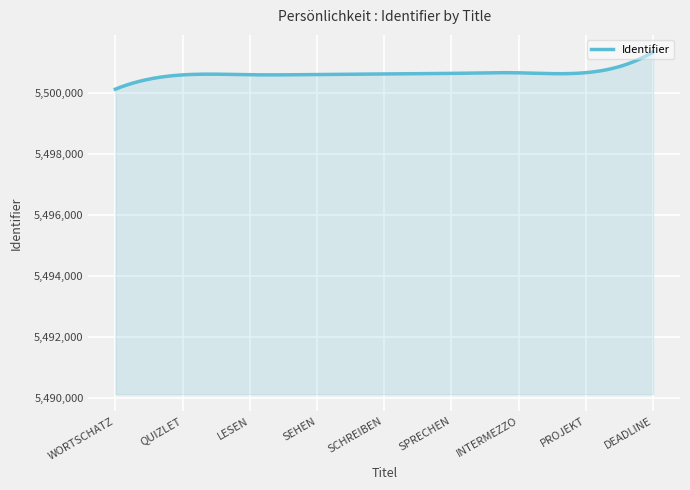

What is the greatest value displayed?

5501333.0